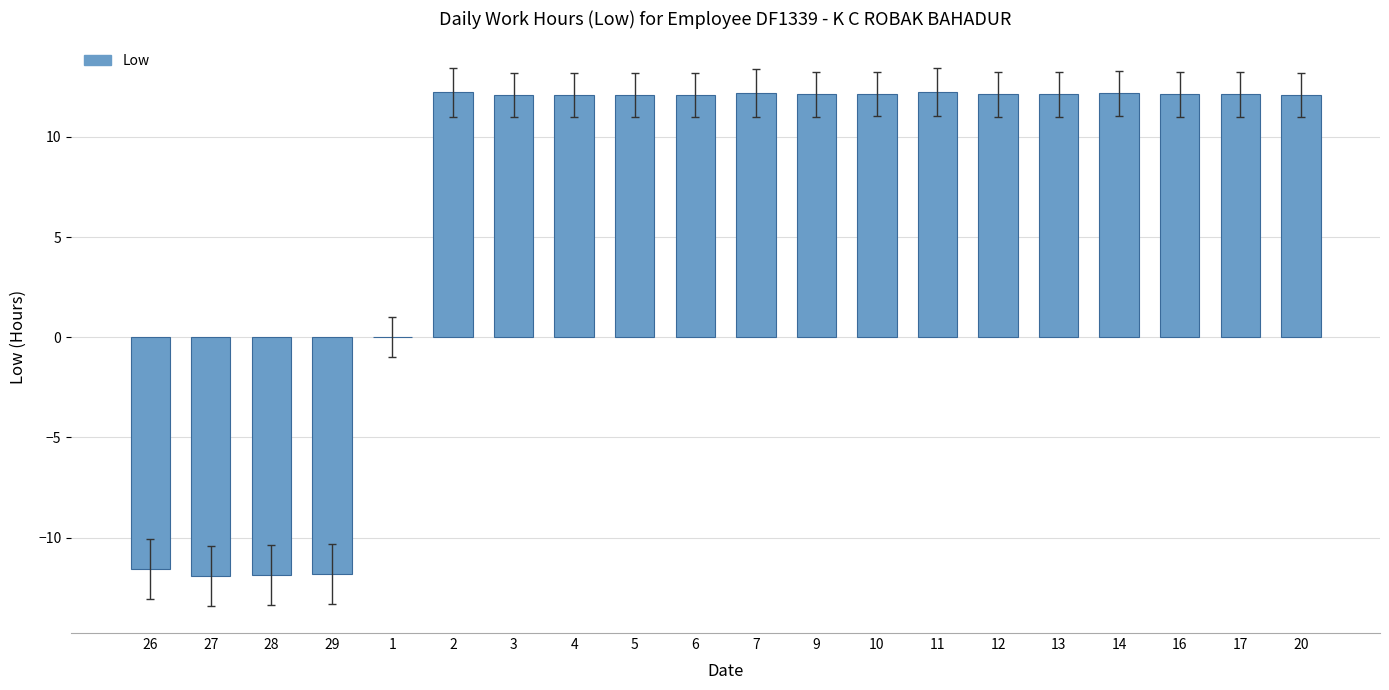

The chart shows a value of 12.2 at 14. True or false?

True